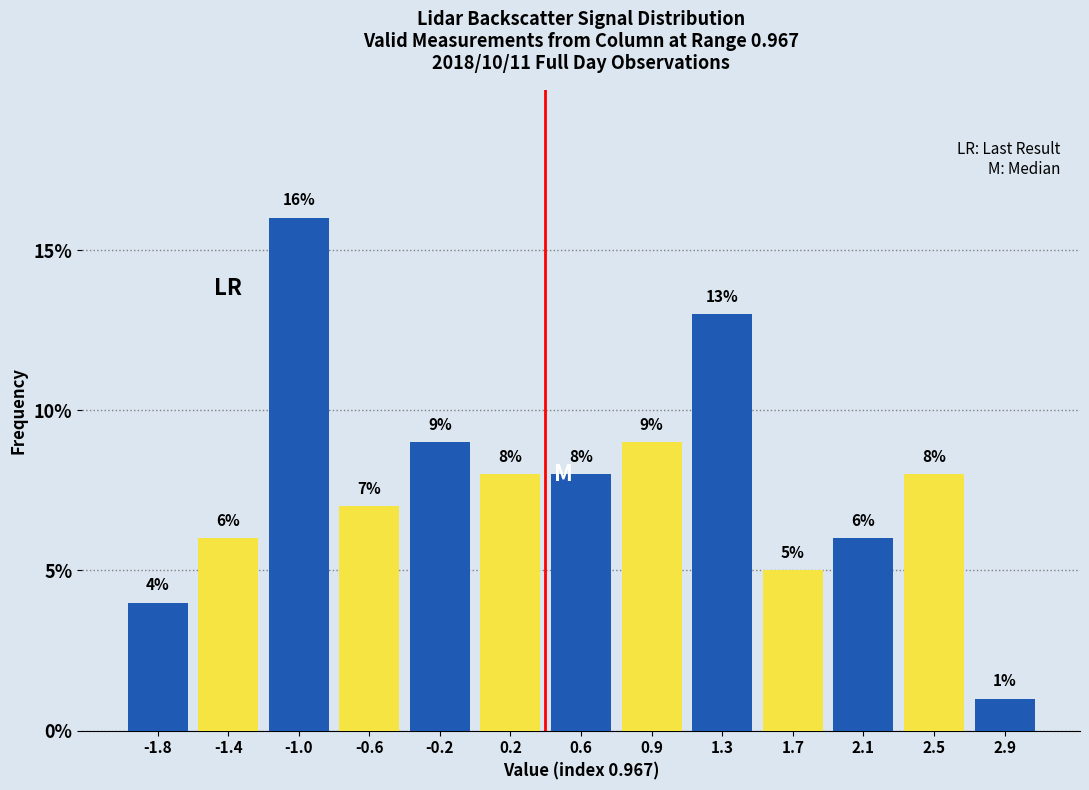

Which range on the x-axis has the tallest bar?

-1.20 to -0.80